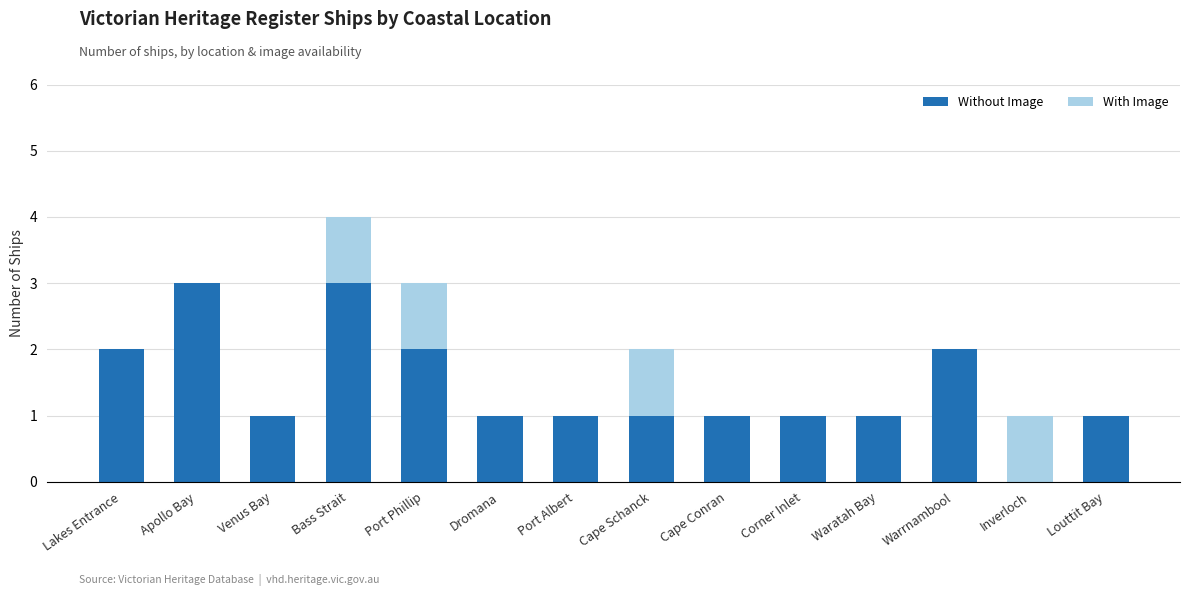

The value of Without Image at Cape Schanck is 0. True or false?

False